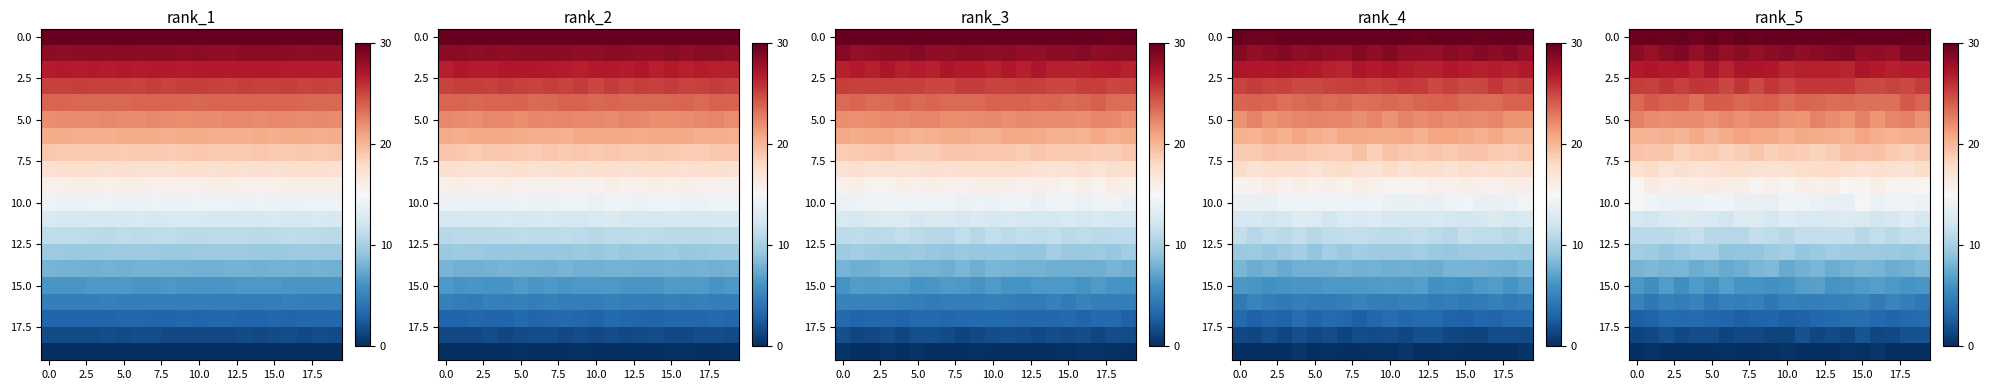

Which category has the highest value across all series?

5.0